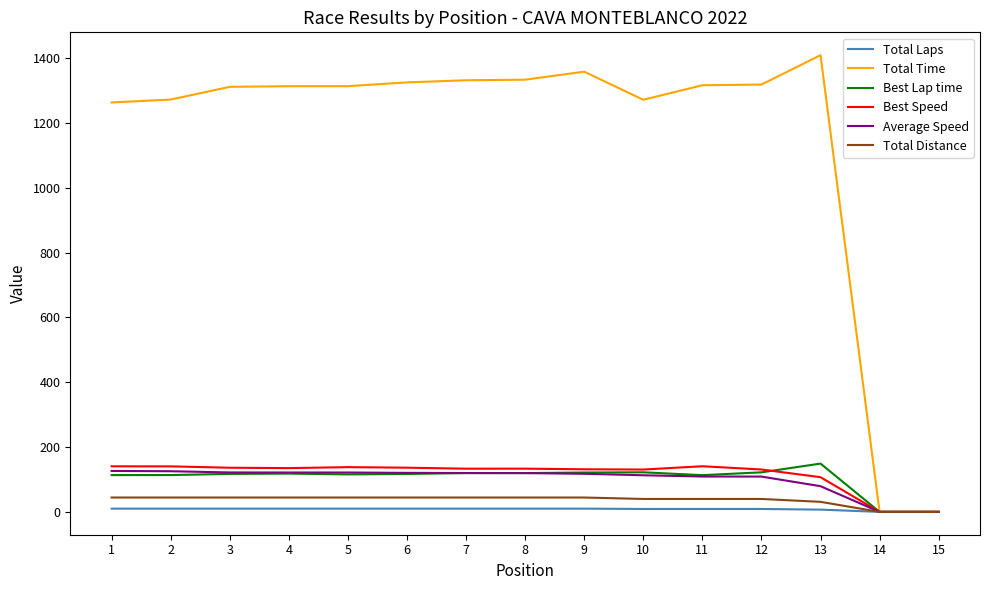

Which series has the largest total across all categories?

Total Time